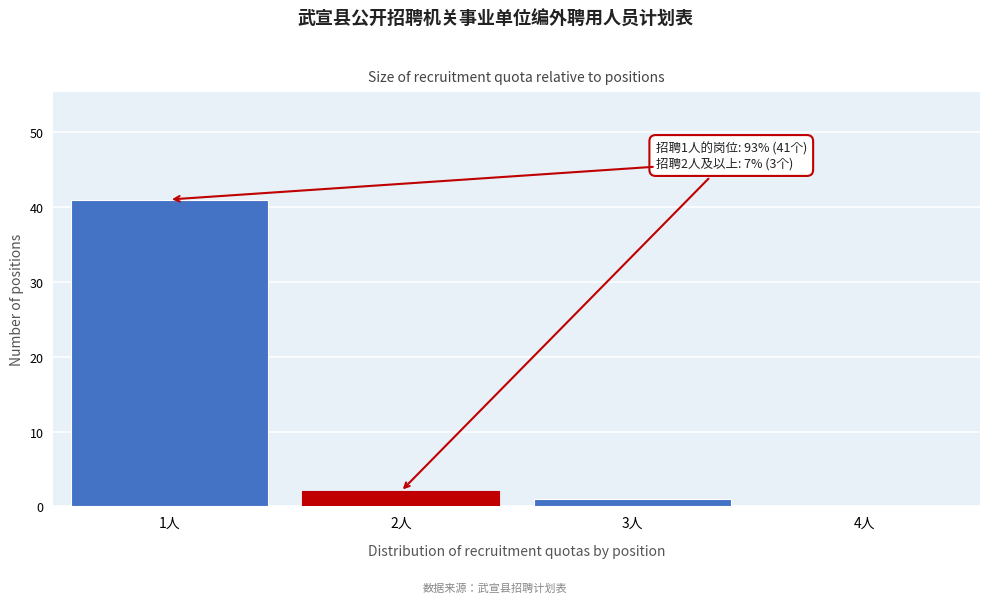

Which range on the x-axis has the tallest bar?

0.5 to 1.5